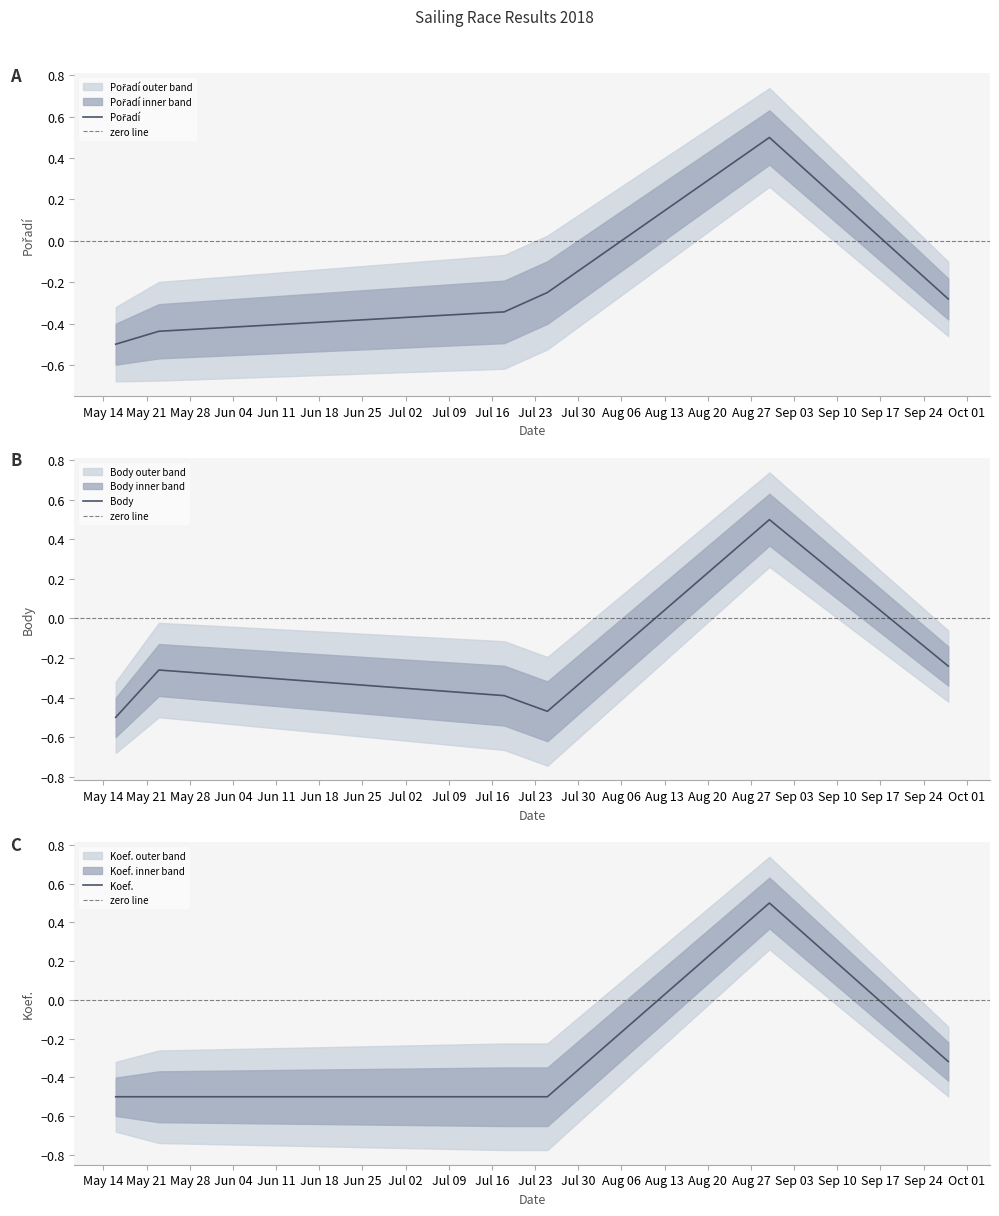

At which label is Koef. closest to 0?

2018-09-28